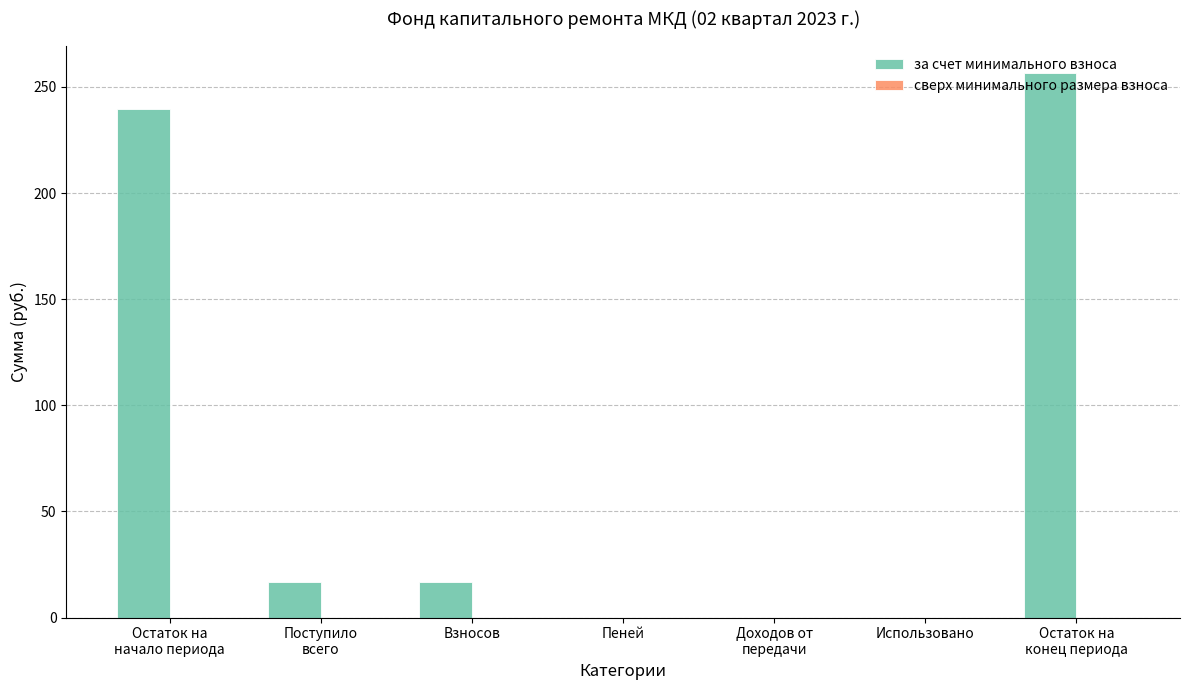

What is the greatest value displayed?

256.7